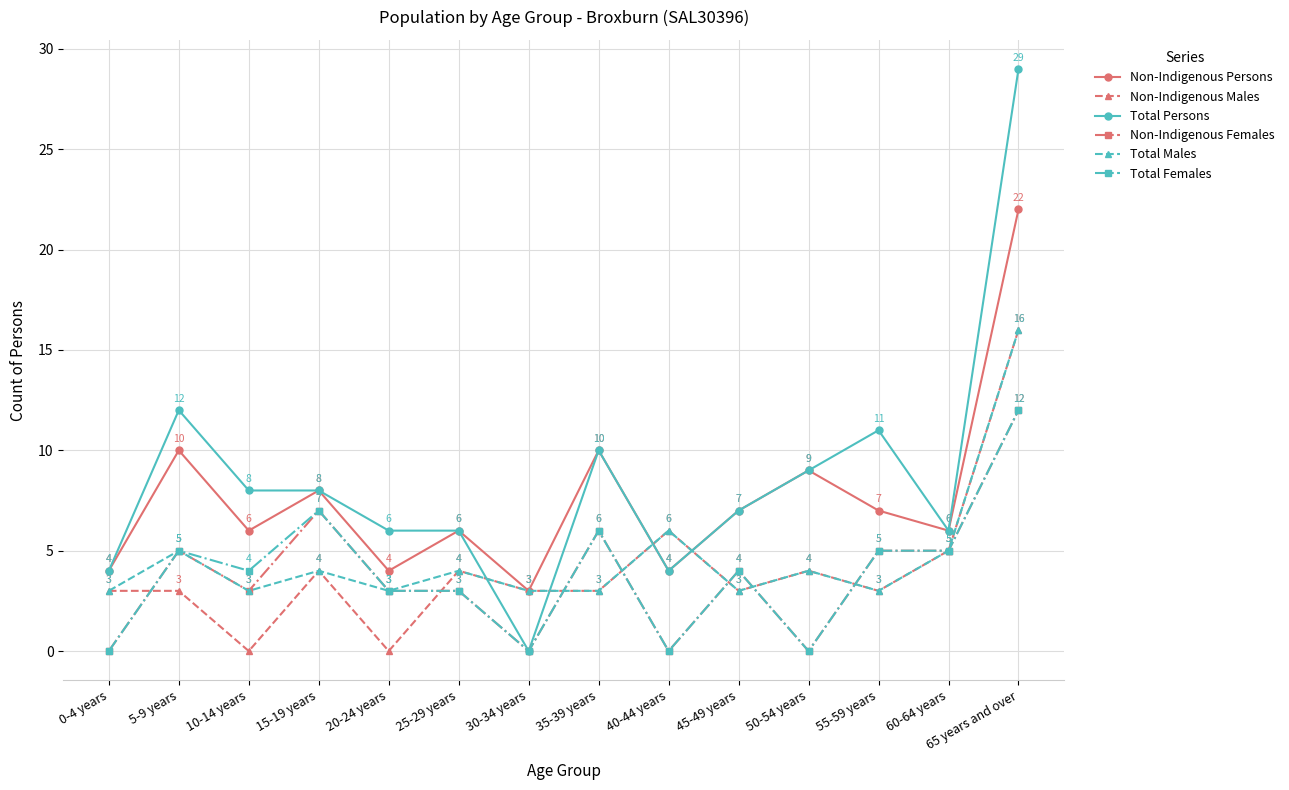

Count the number of categories in the chart.

14